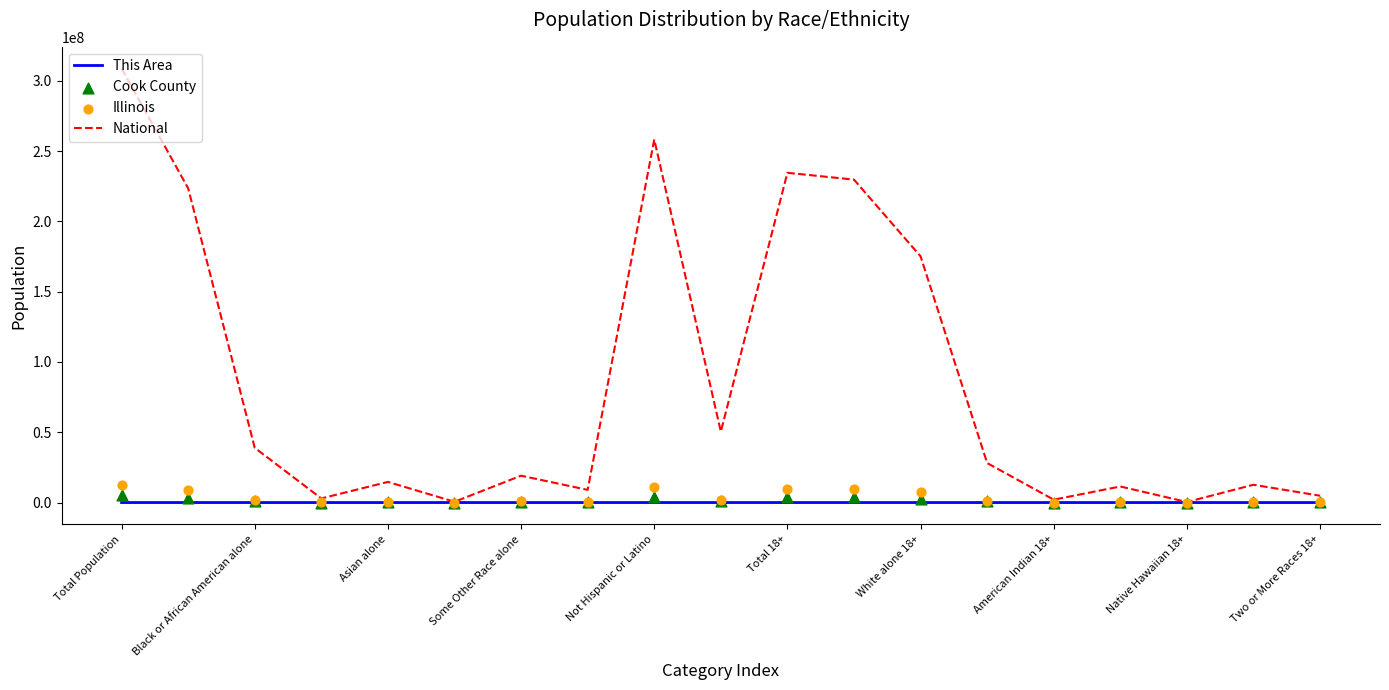

At which category is the sum across all series the highest?

Total Population